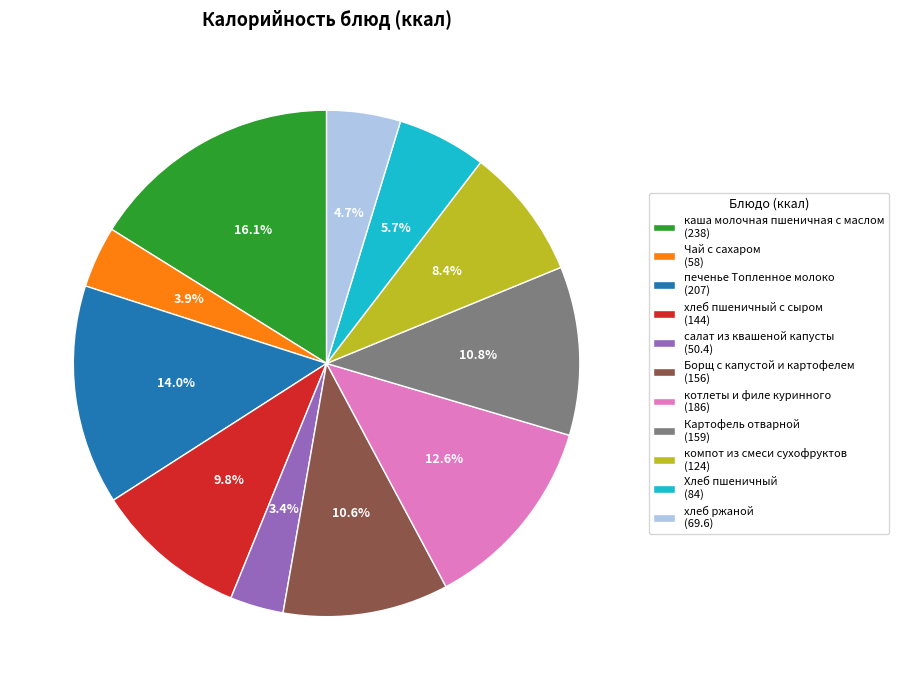

What percentage do салат из квашеной капусты and Борщ с капустой и картофелем together represent?

14.0%